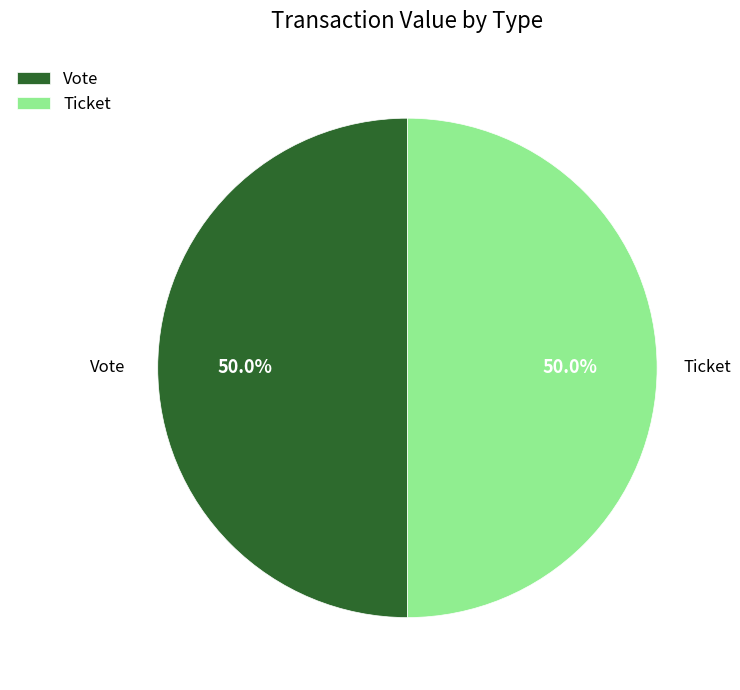

How much of the chart is everything except Ticket?

50.0%